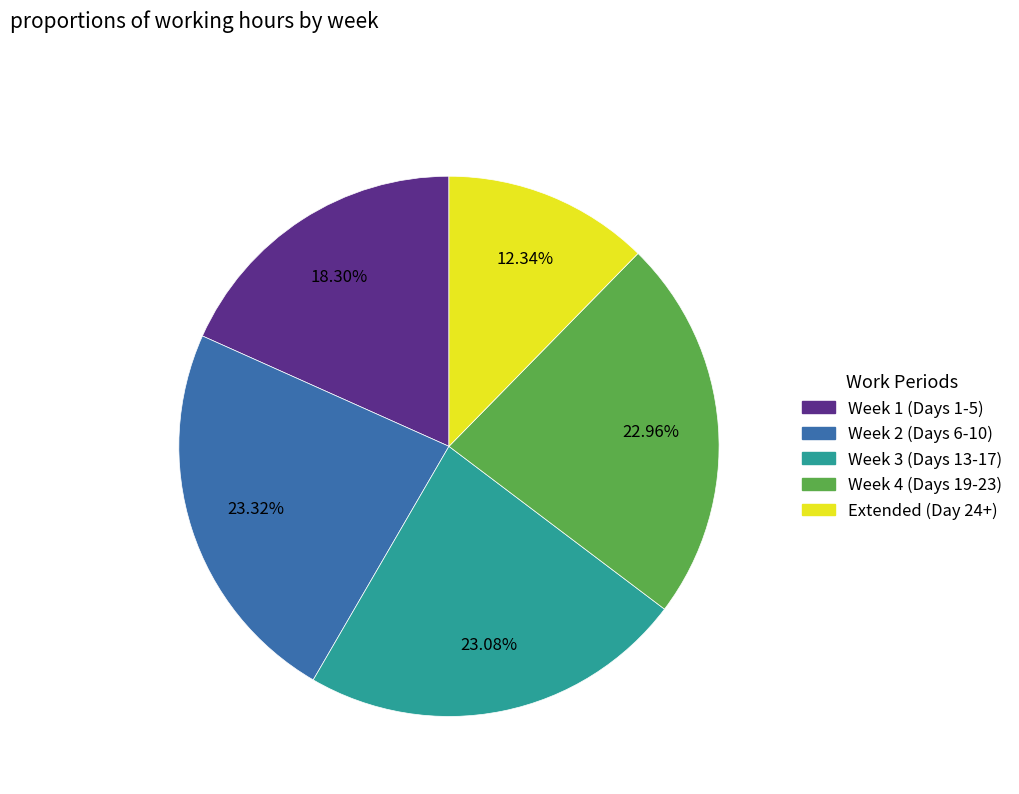

Is there a majority slice in this chart?

No